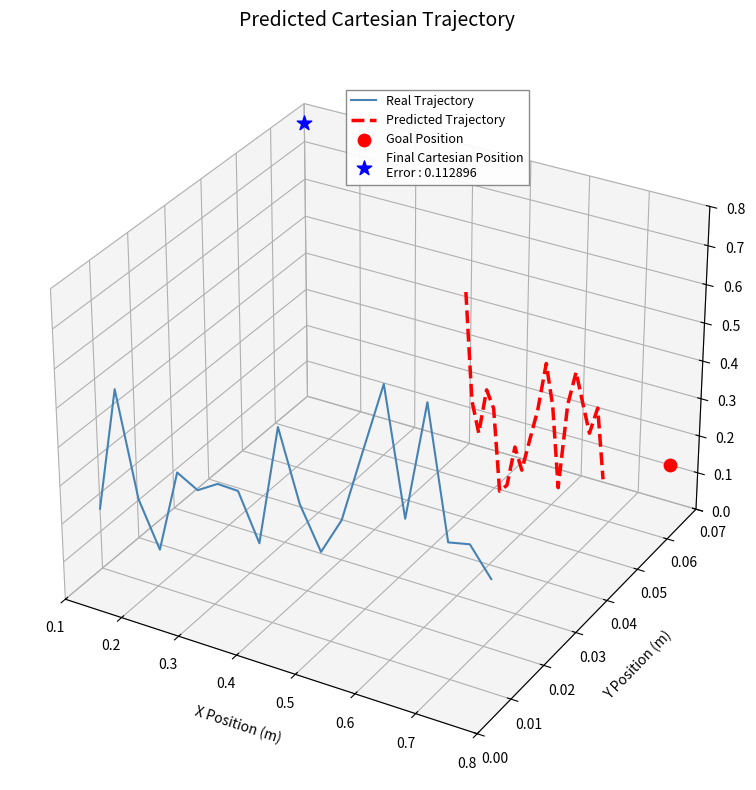

Which series has the widest spread of Y values?

Predicted Trajectory